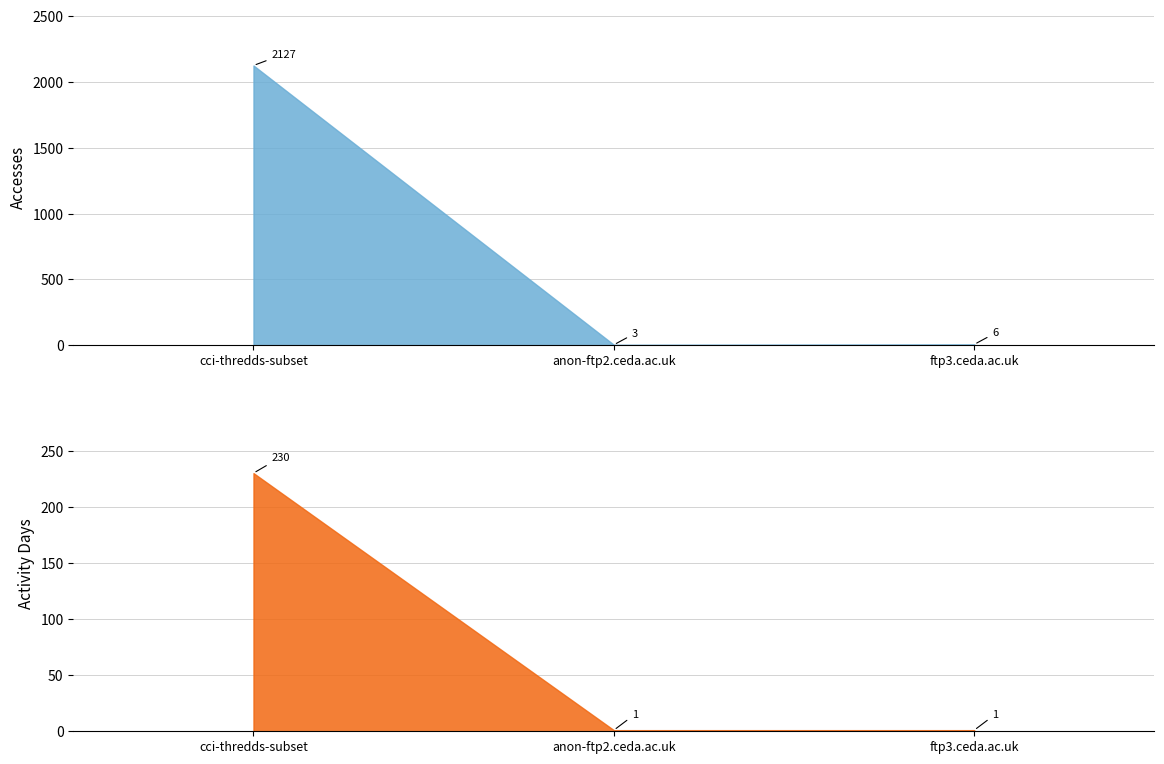

At which label does Accesses reach its peak?

cci-thredds-subset